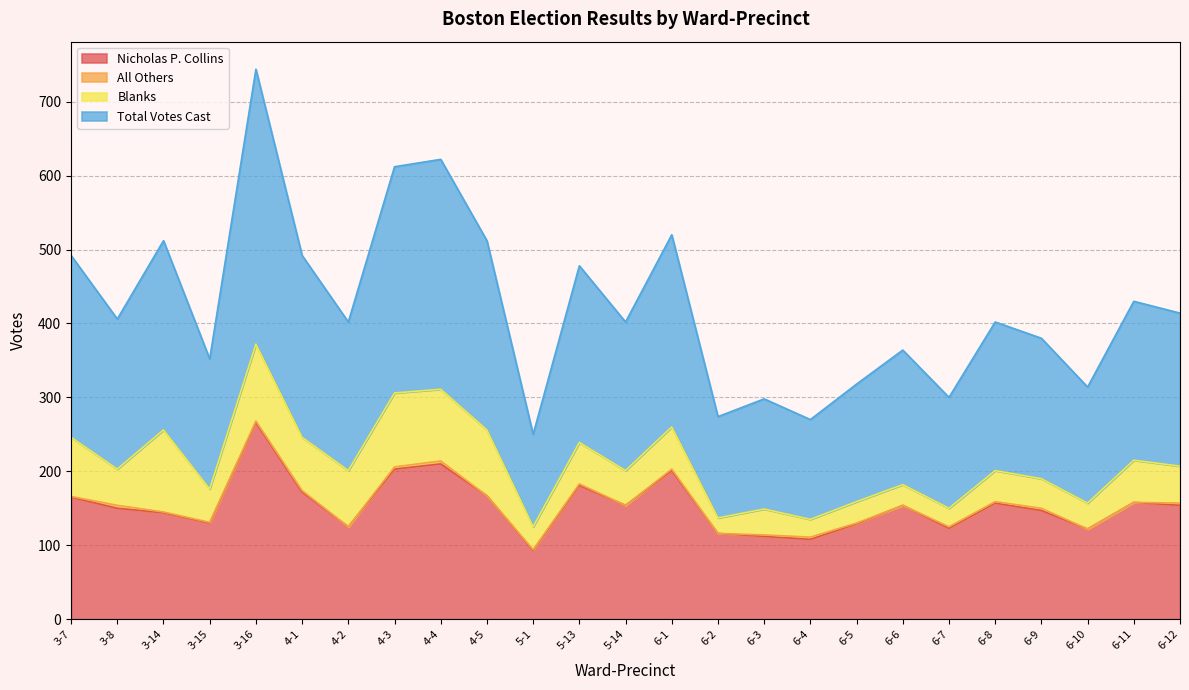

What is the difference between the maximum and second lowest values in the Total Votes Cast series?

237